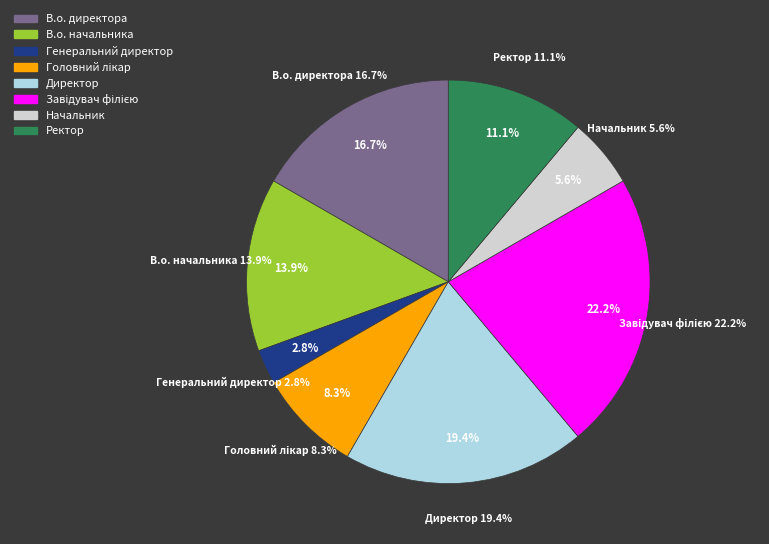

Is there any slice that represents more than half of the pie?

No